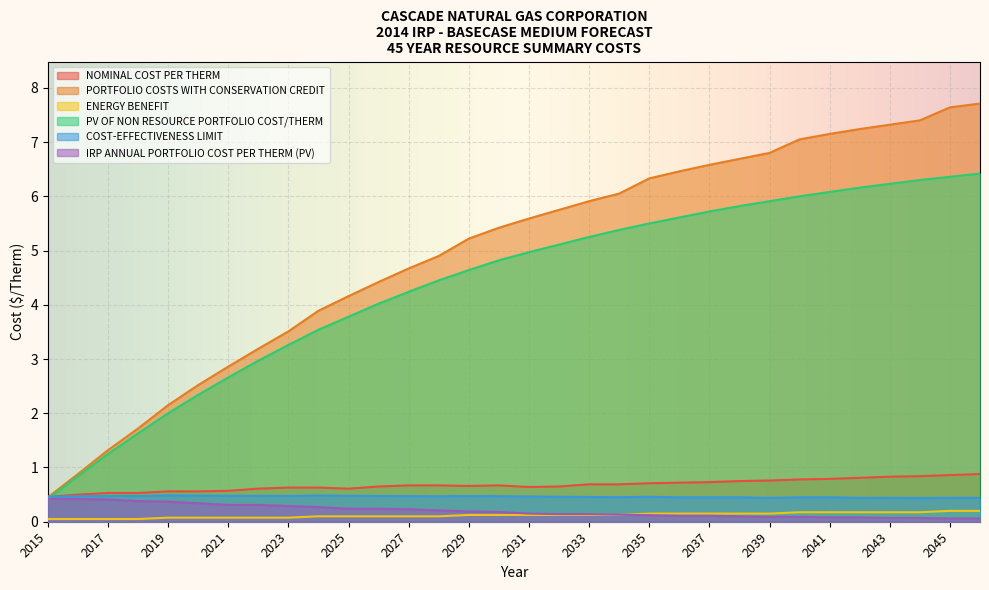

How many lines are shown in the chart?

6